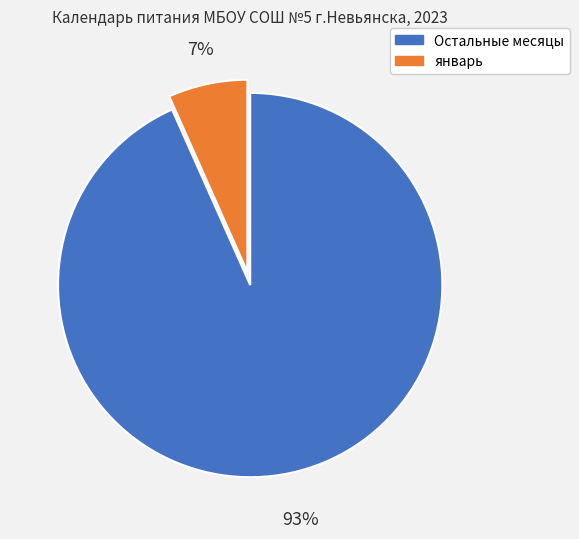

Does any single category account for the majority?

Yes